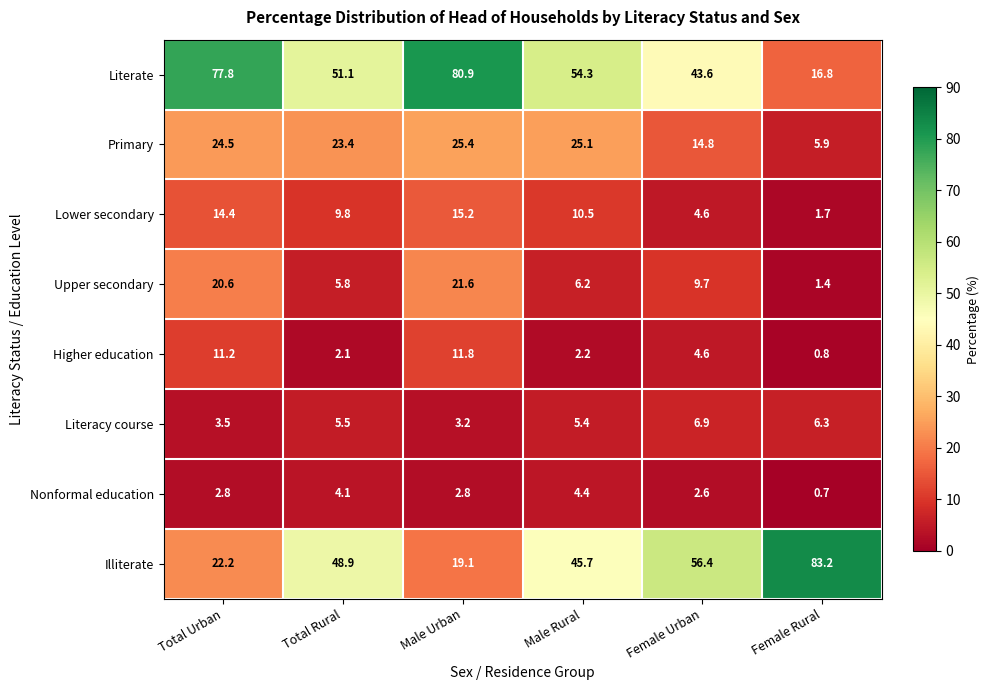

Which label corresponds to the smallest value in the chart?

Female Rural